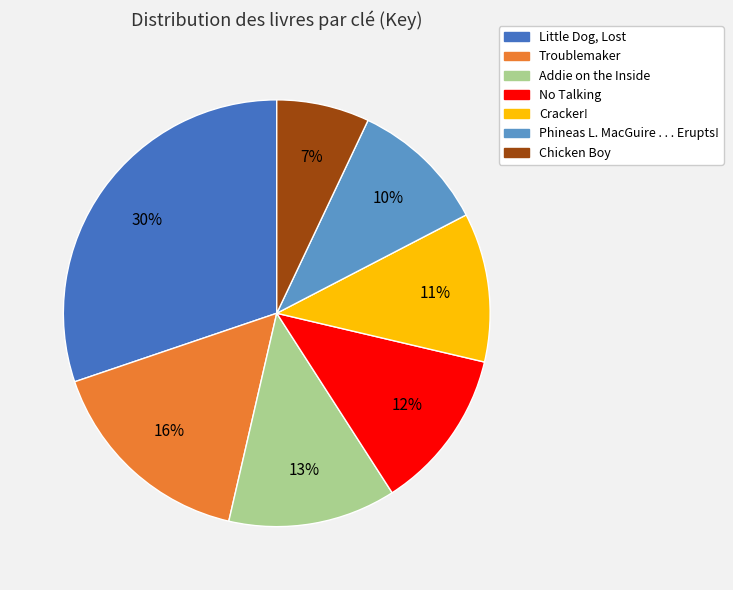

Do Troublemaker and No Talking together represent more than half of the pie?

No